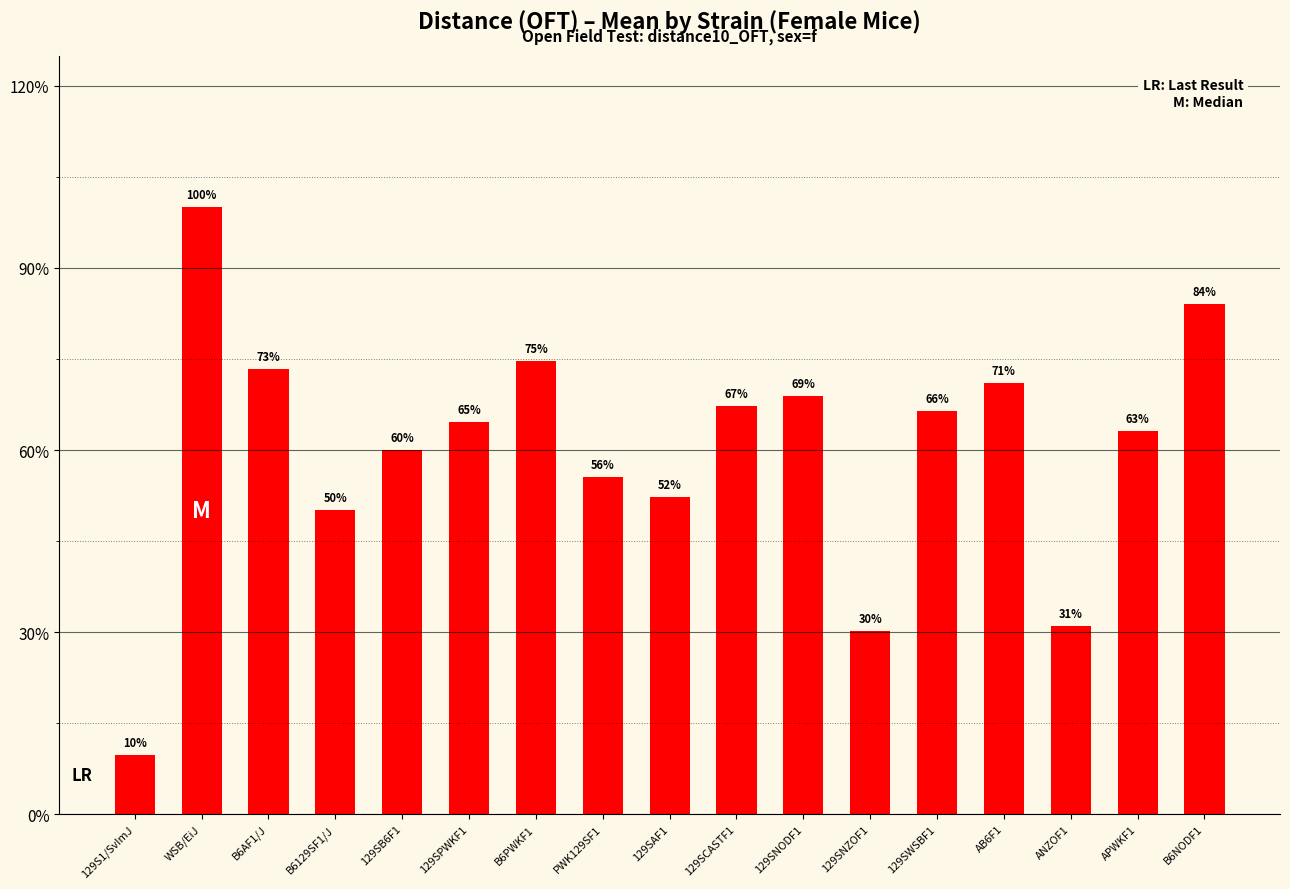

Does the chart contain any negative values?

No